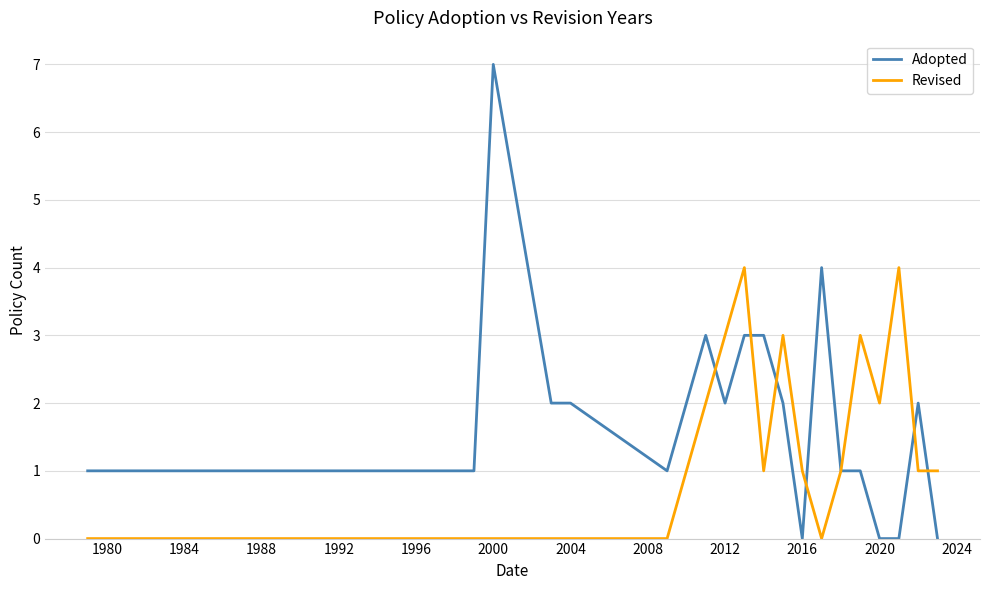

List the series in order of their overall mean, lowest first.

Revised, Adopted